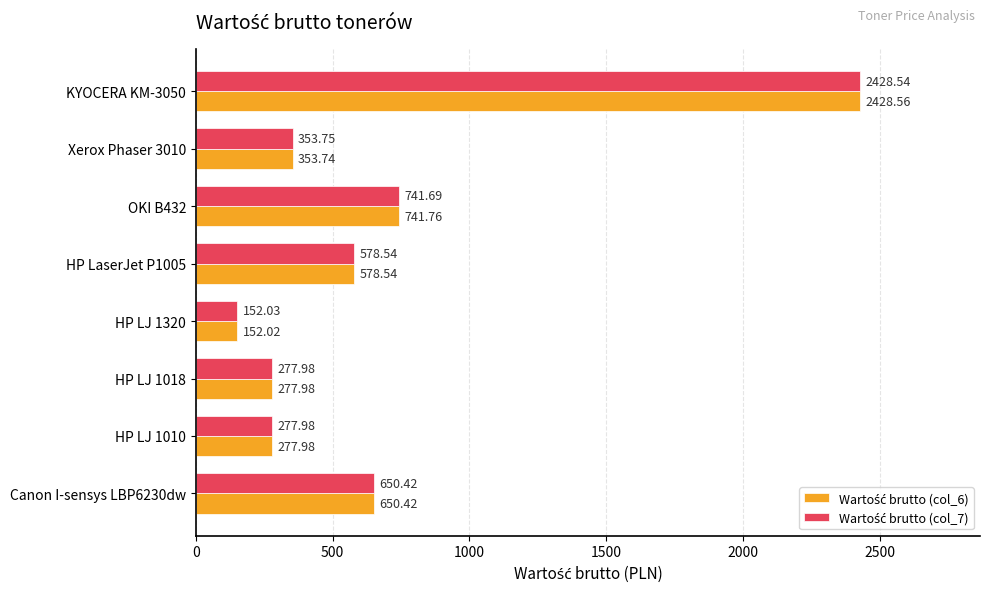

What is the total value across all series at HP LJ 1320?

304.1